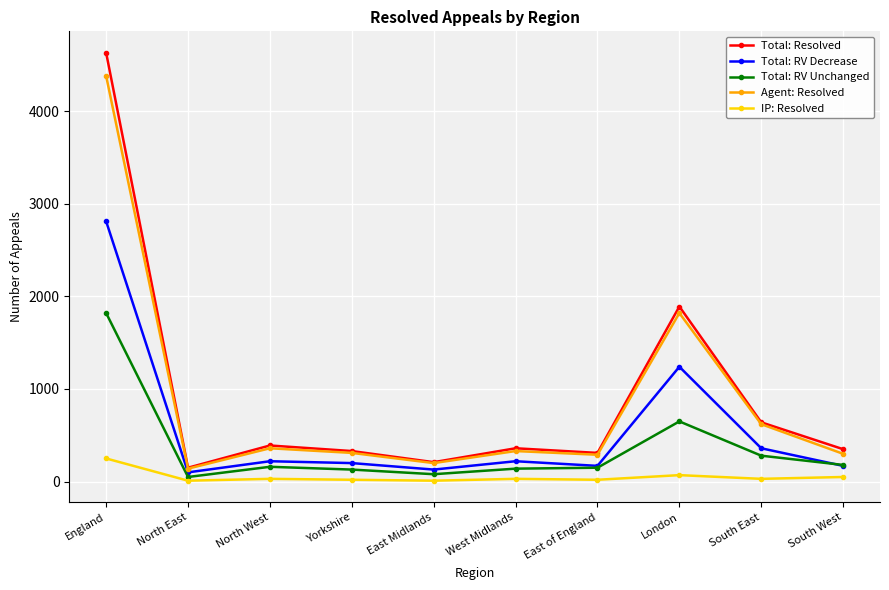

What is the value of the Agent: Resolved point at the 8th from the left?

1820